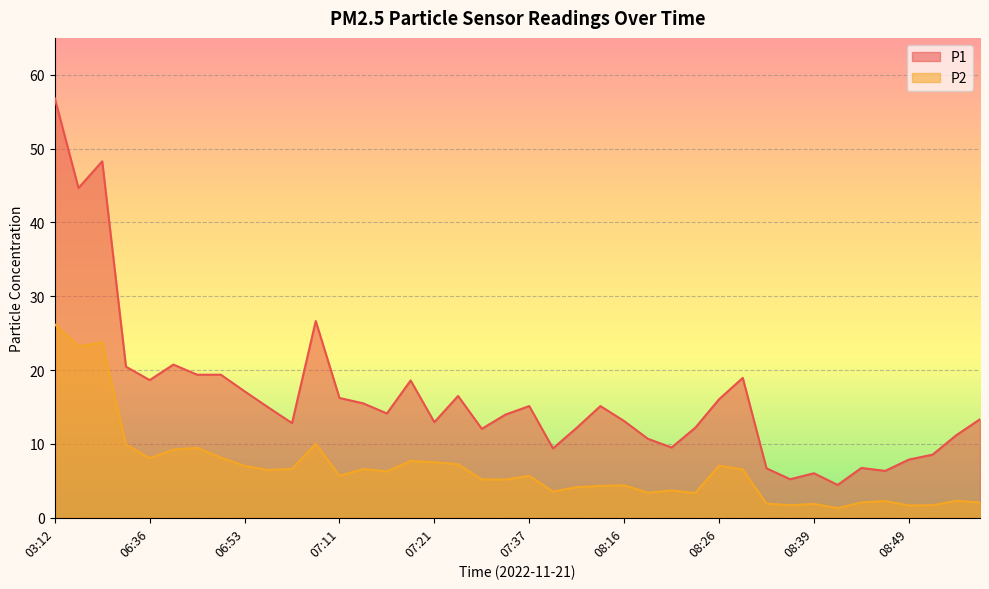

The P2 series shows 9.9 at 07:11. True or false?

False